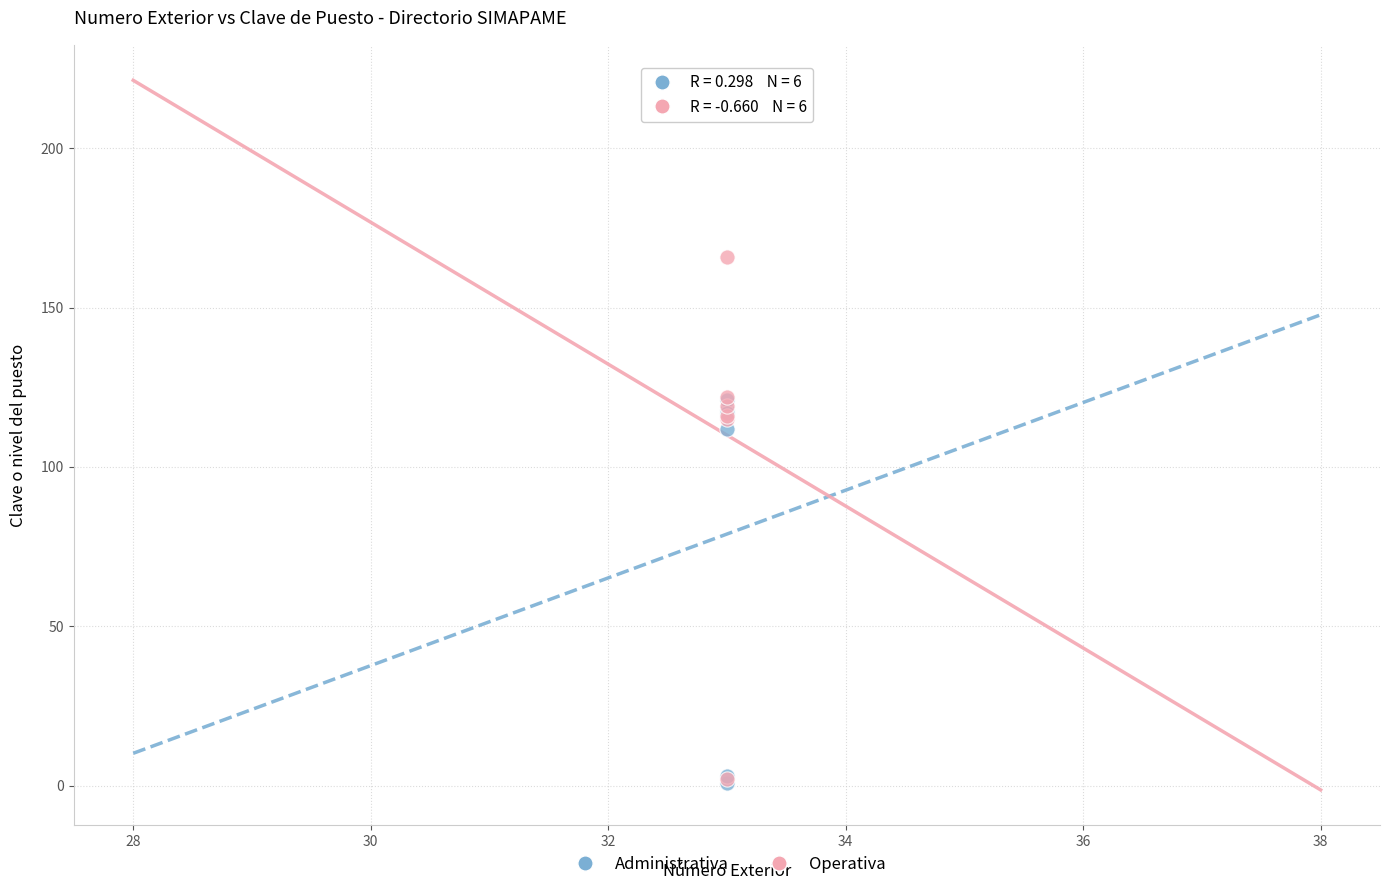

Across all series, what Y value is closest to 83?

112